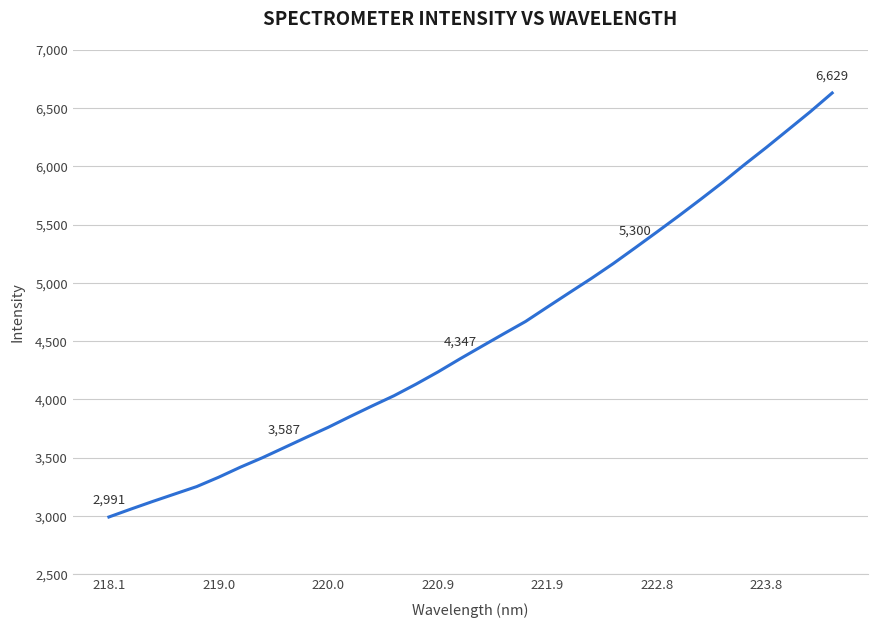

What is the greatest value displayed?

6628.5